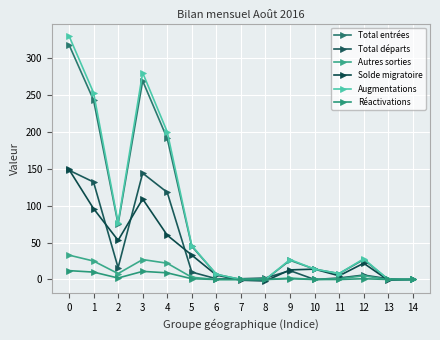

Does the chart display data point markers on the line(s)?

Yes